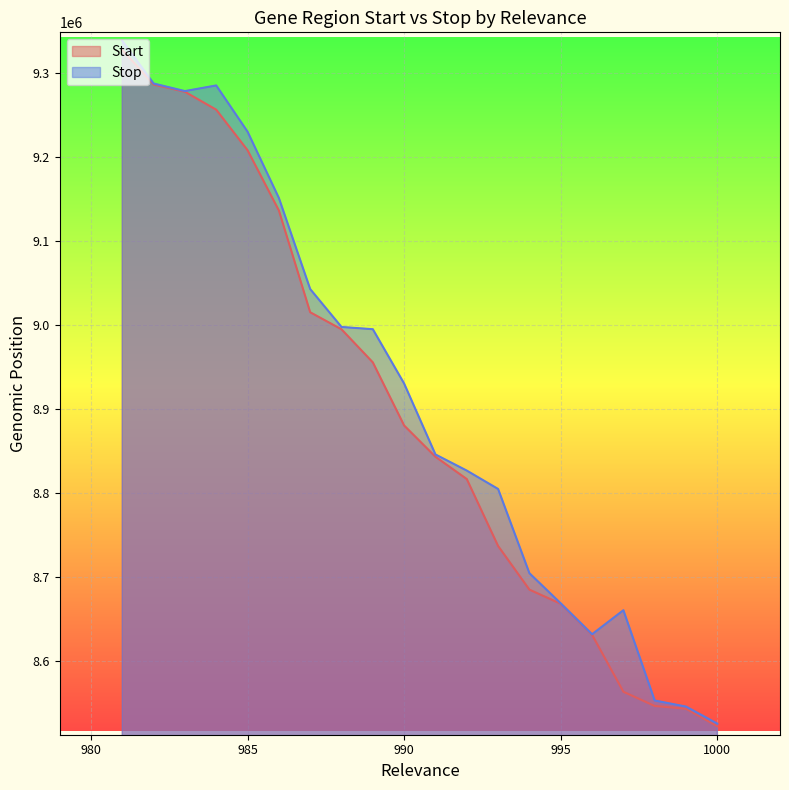

At which label does Start reach its minimum?

1000